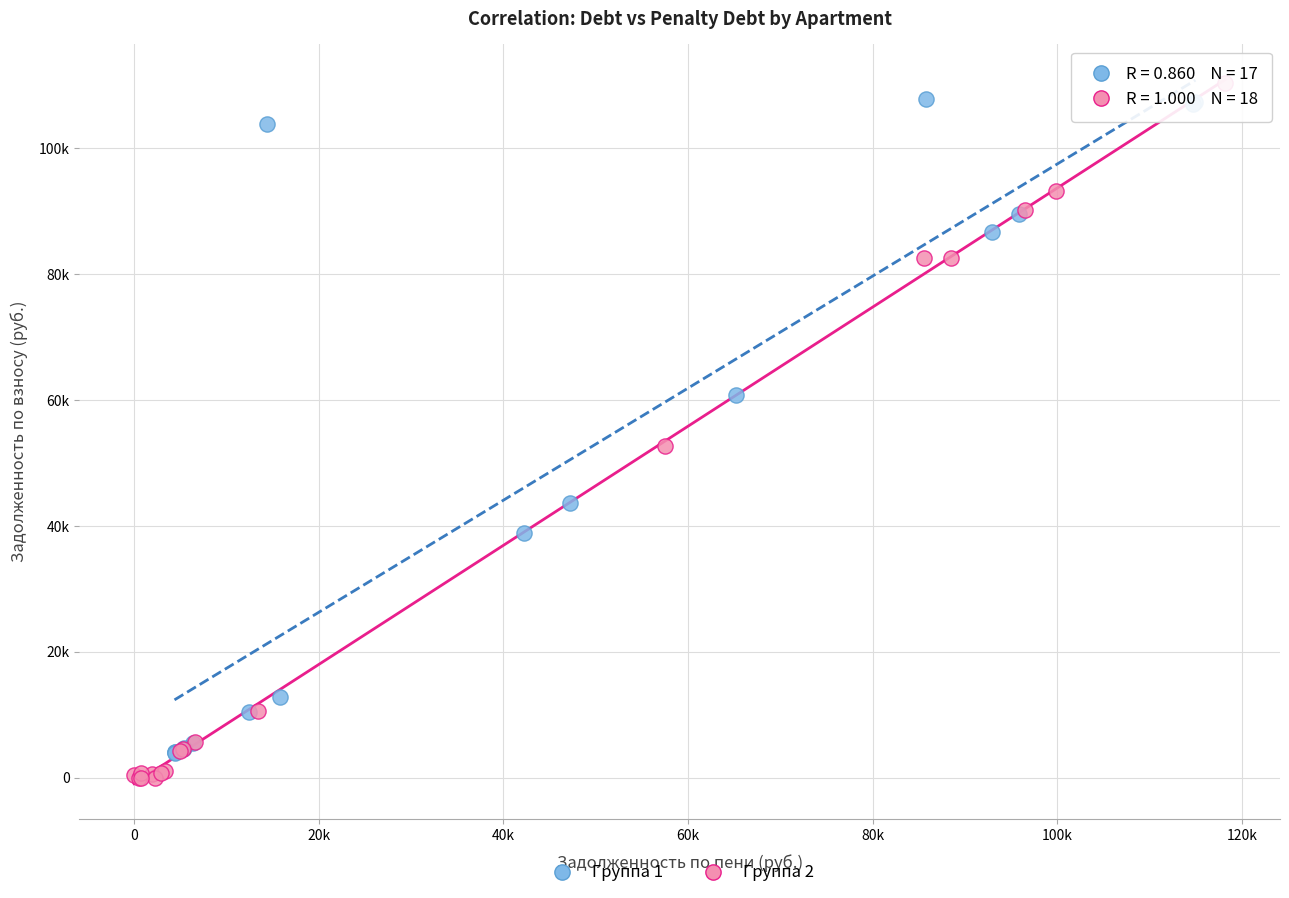

Which series has the largest Y range (max minus min)?

Группа 2